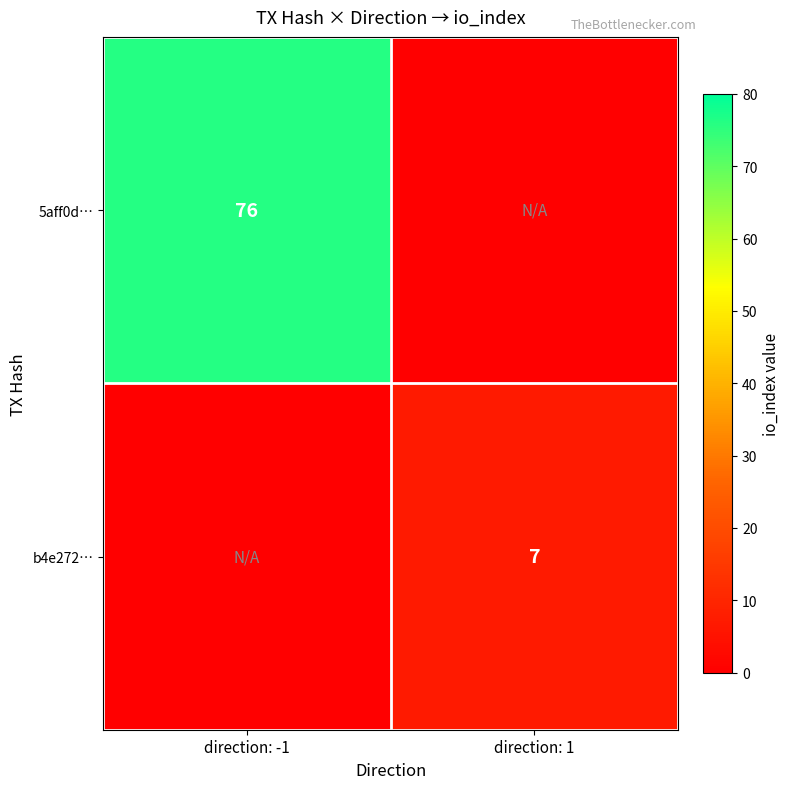

True or false: 5aff0d… has a value of 99 at direction: -1.

False